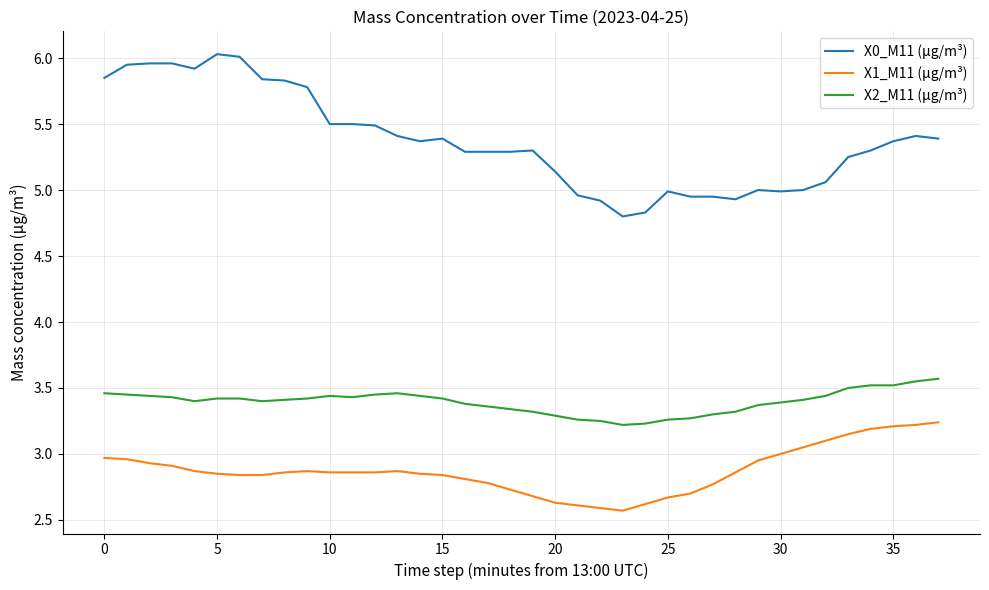

Which series has the largest range (max minus min)?

X0_M11 (μg/m³)